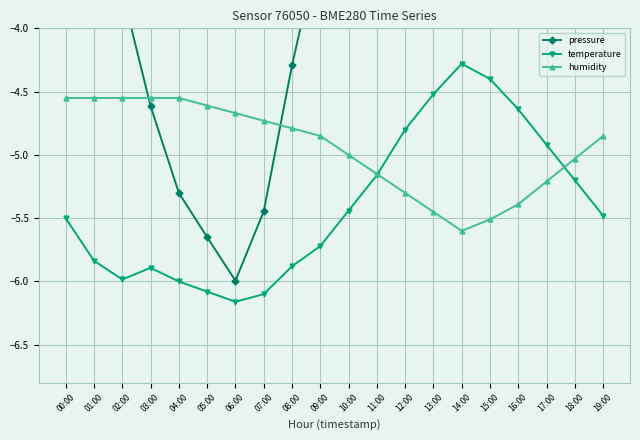

What are all the series names shown in the legend?

pressure, temperature, humidity